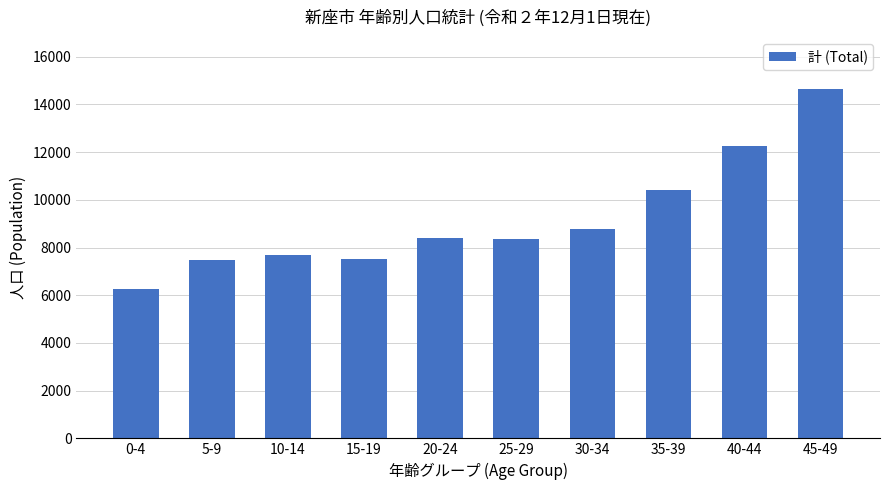

Count the number of categories in the chart.

10